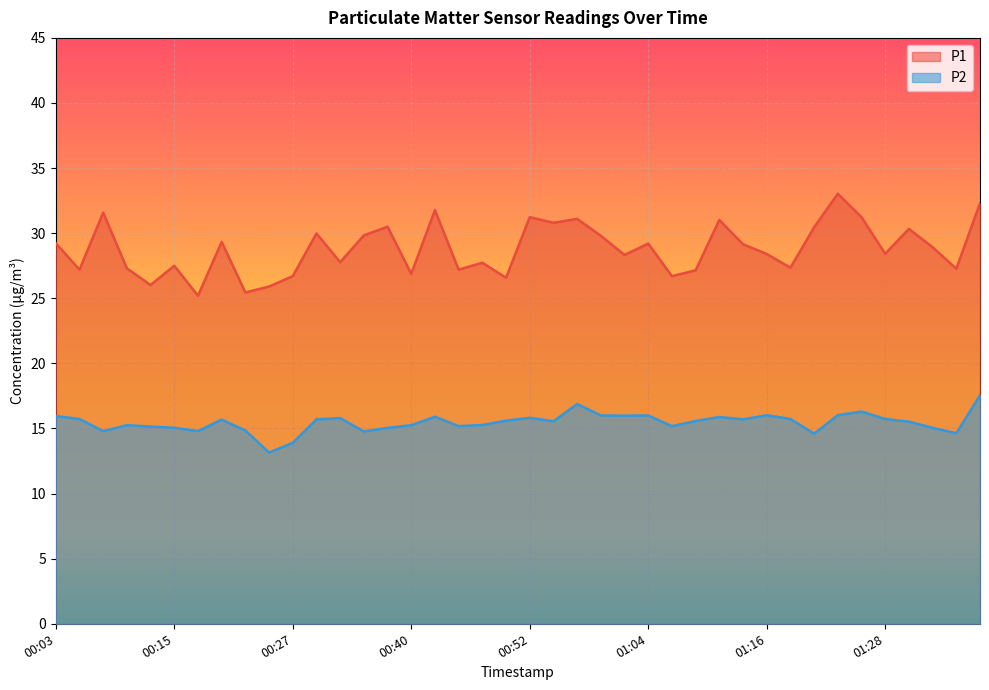

True or false: P1 has more than 1 interior local peaks.

True